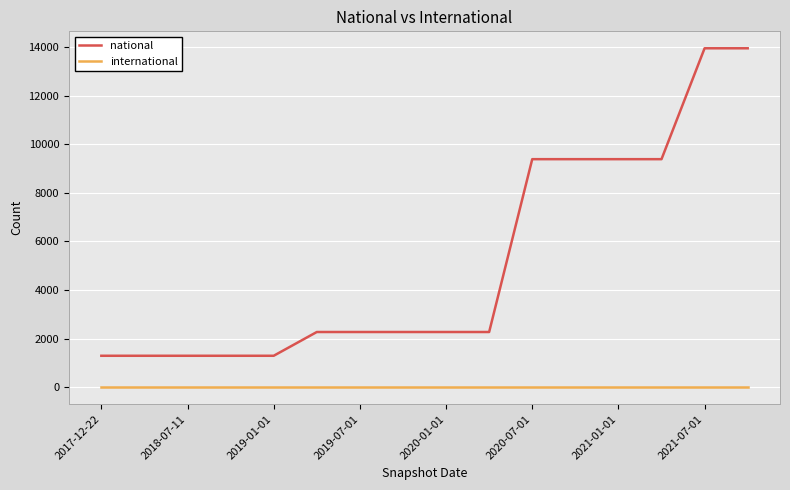

What is the minimum value for national?

1295